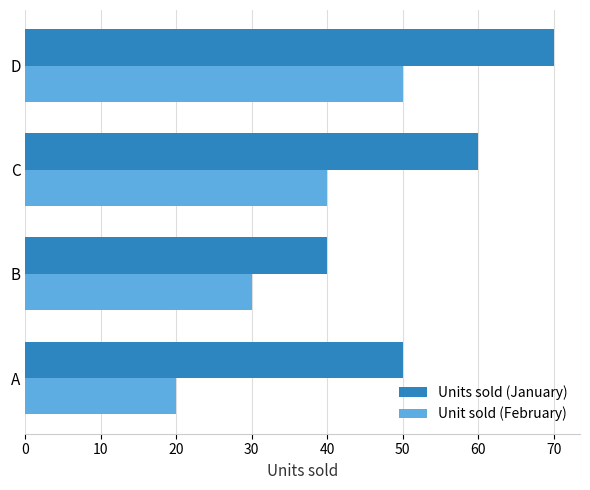

What is the average value of the Unit sold (February) series?

35